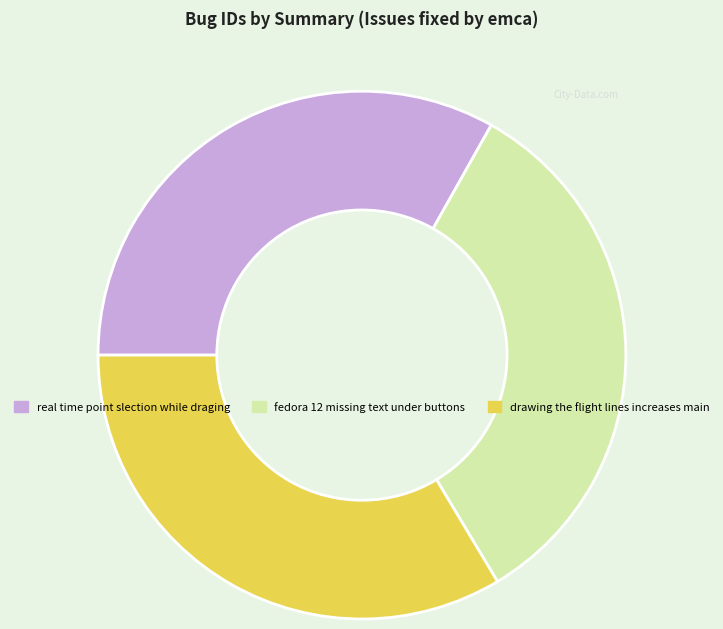

The drawing the flight lines increases main slice represents 34% of the pie. True or false?

True